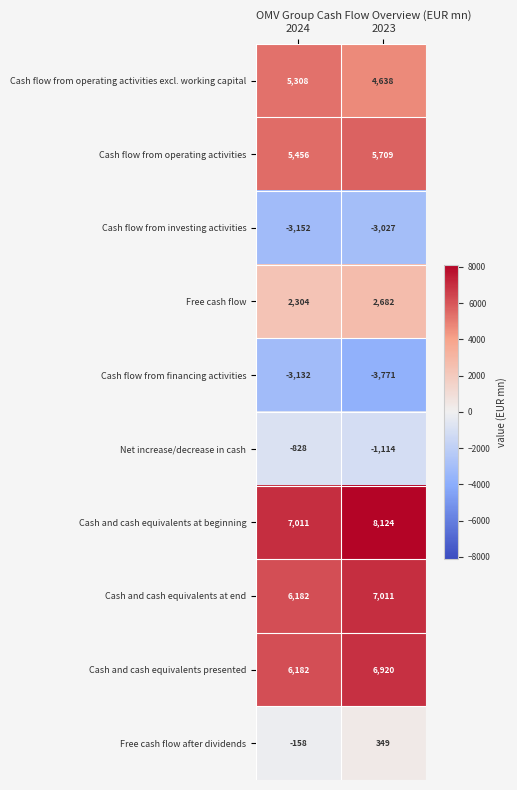

What is the smallest value displayed?

-3771